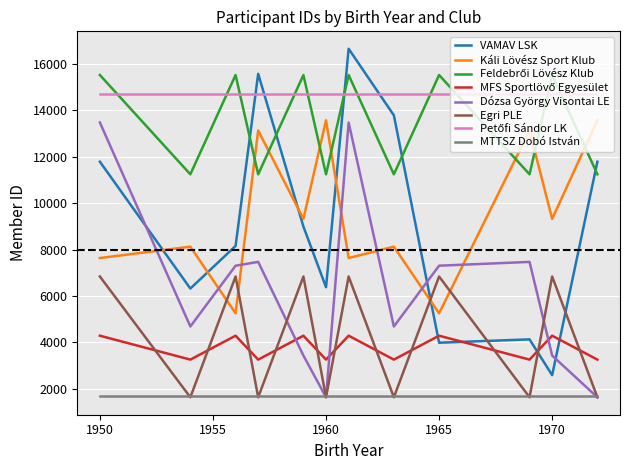

Which series has the widest spread of values?

VAMAV LSK